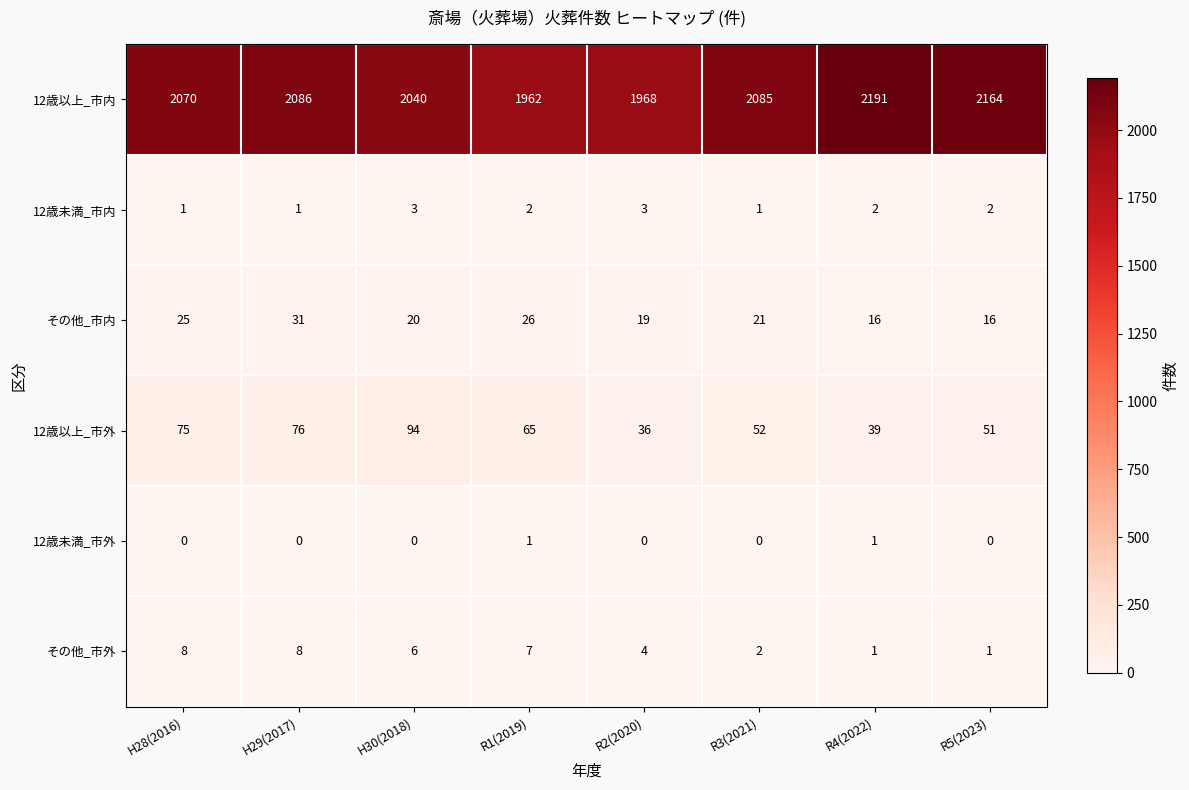

What is the sum of the 12歳以上_市外 values at H30(2018) and H28(2016)?

169